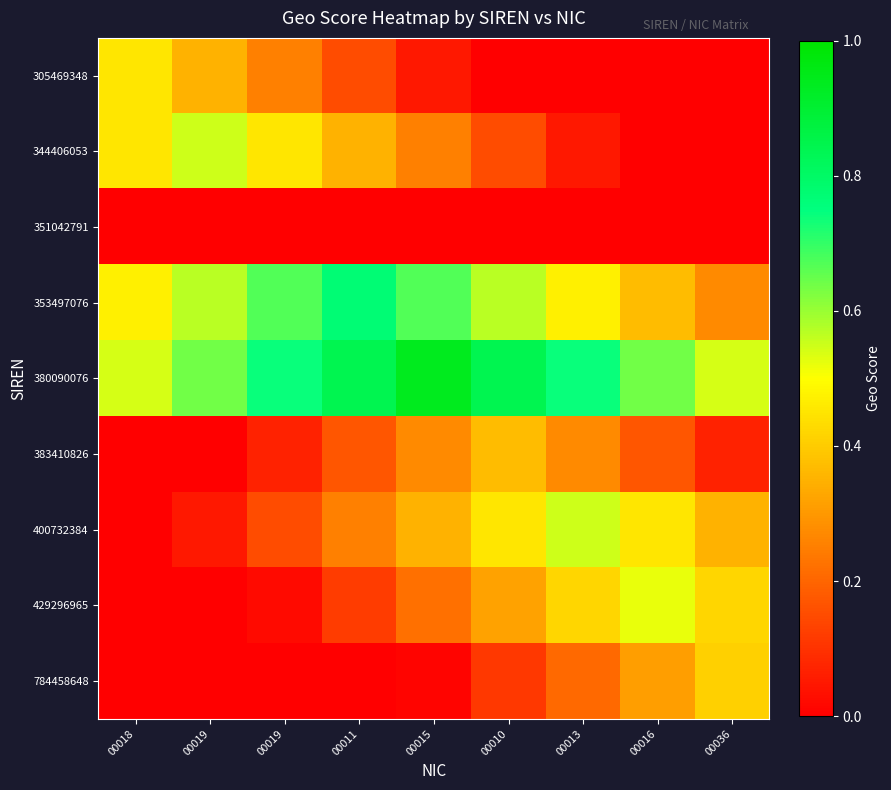

Which series has the largest total across all categories?

380090076